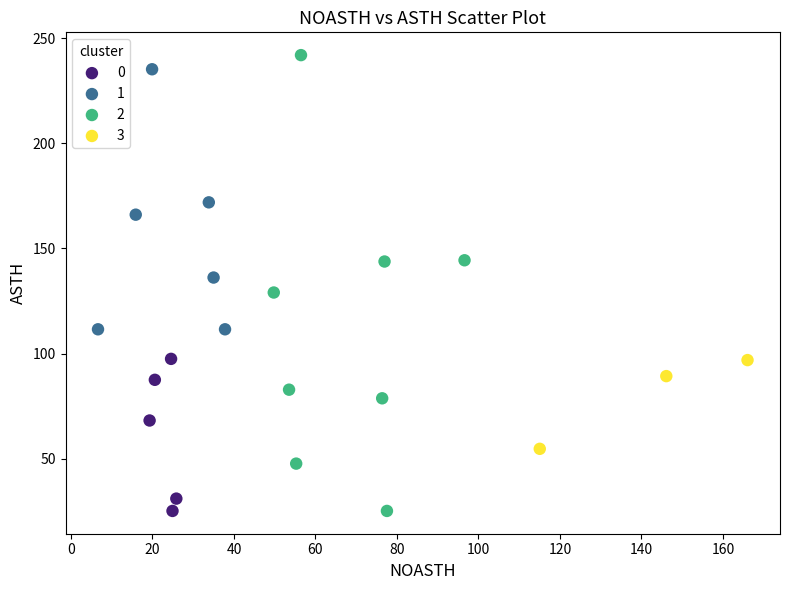

Which series reaches the maximum Y coordinate?

2